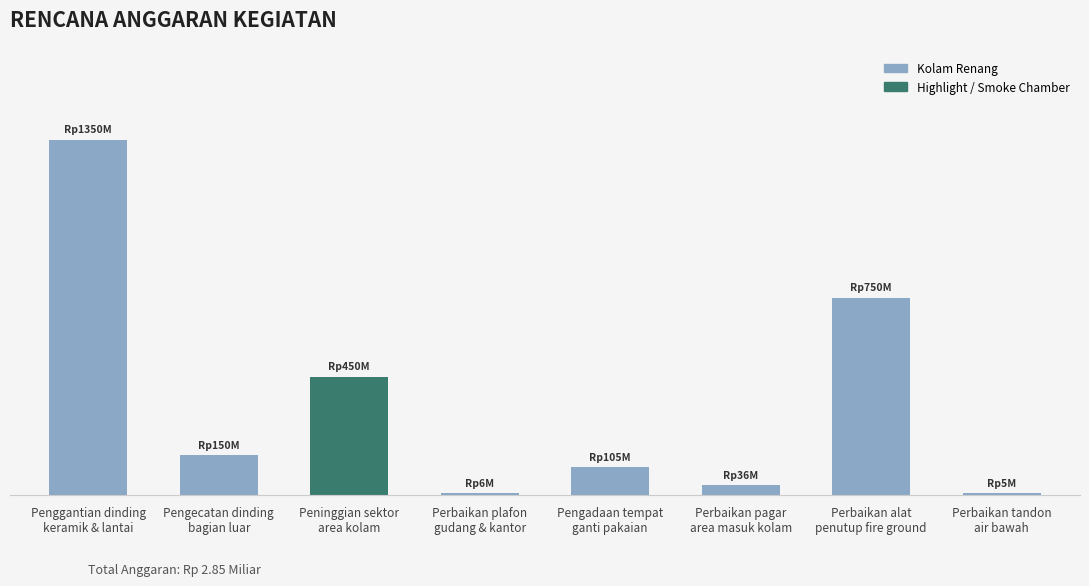

At which category does the chart reach its minimum across all series?

Perbaikan tandon
air bawah